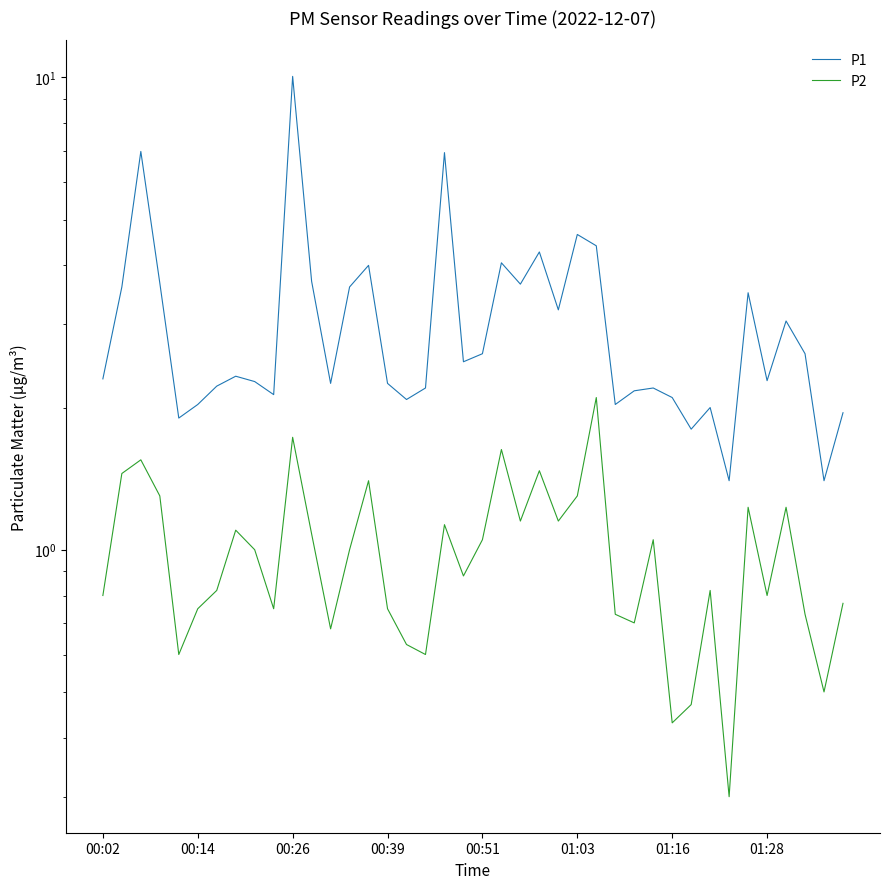

How many interior local peaks does the P1 series have?

12